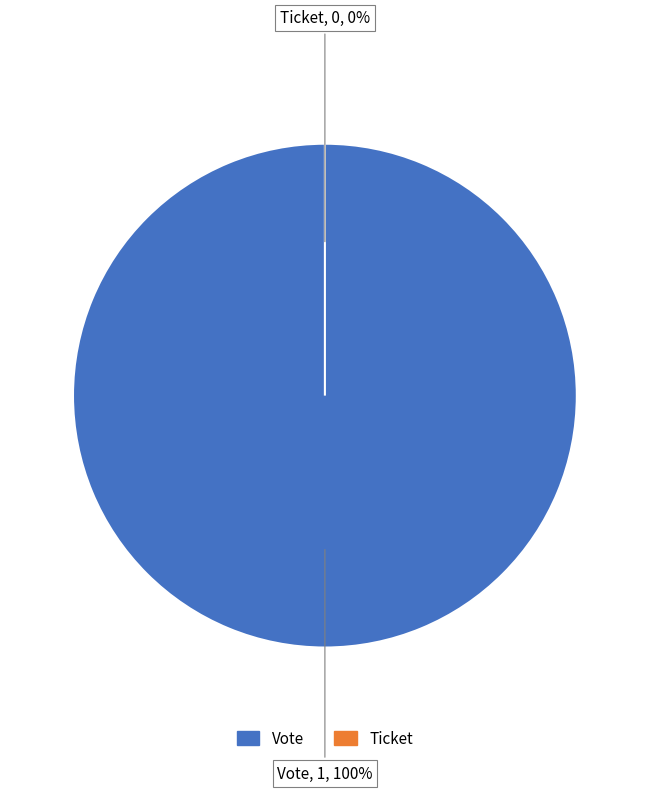

Which slice represents more than half of the pie?

Vote